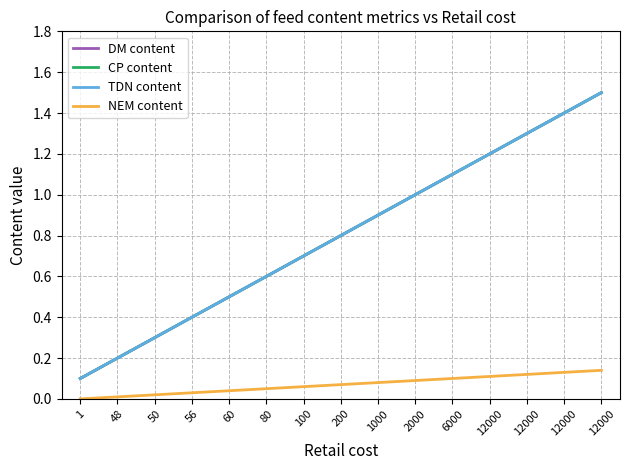

The DM content series shows 0.7 at 100. True or false?

True